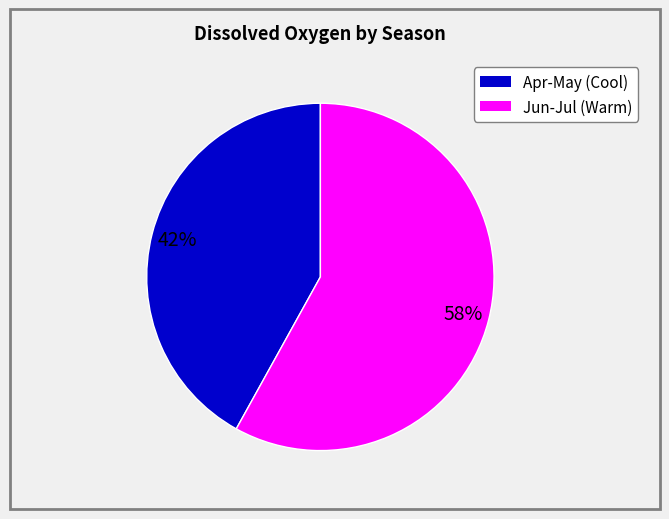

To the nearest percent, what is the difference between the largest and smallest slice percentages?

16%